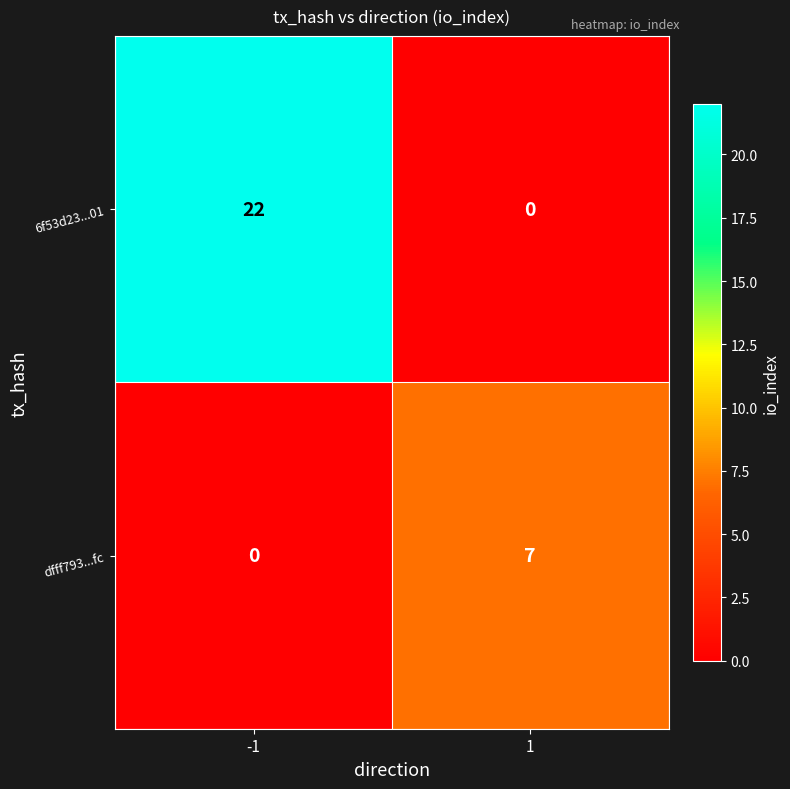

What is the highest value of the dfff793...fc series?

7